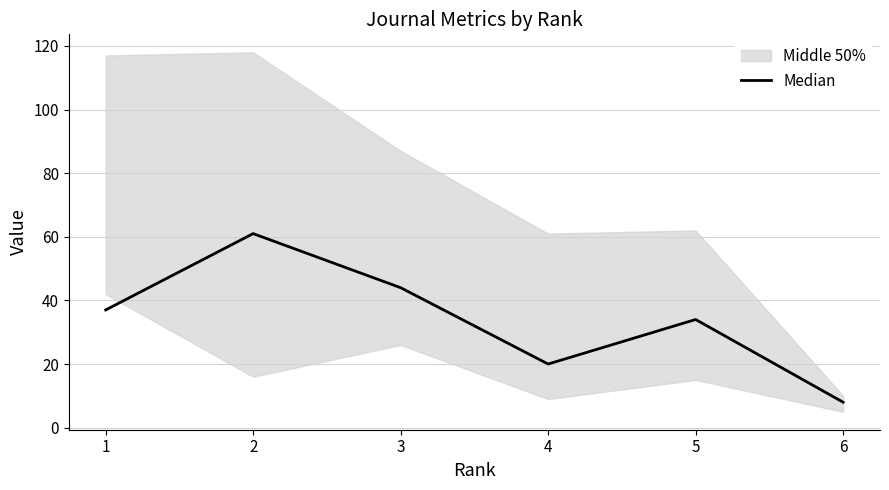

Reading left to right, what are all the values shown in this chart?

37	61	44	20	34	8